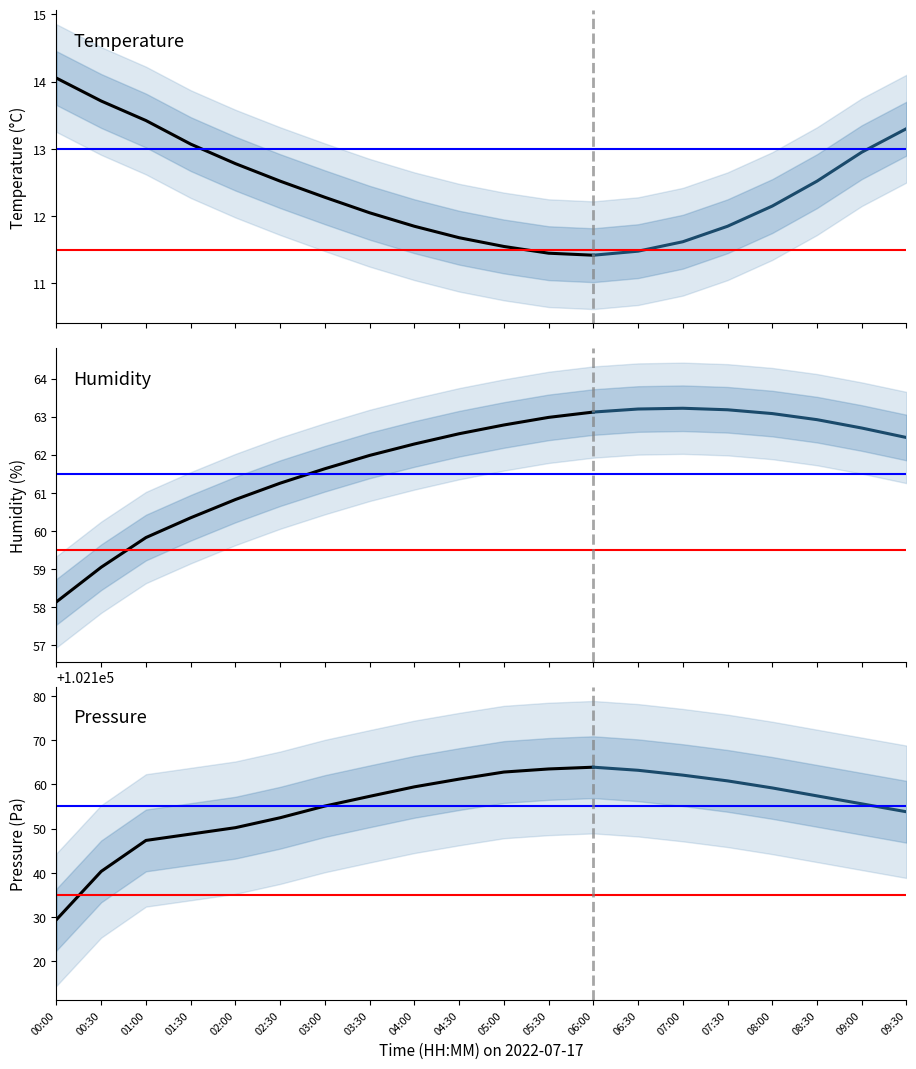

True or false: temperature has a value of 20.6 at 00:30.

False